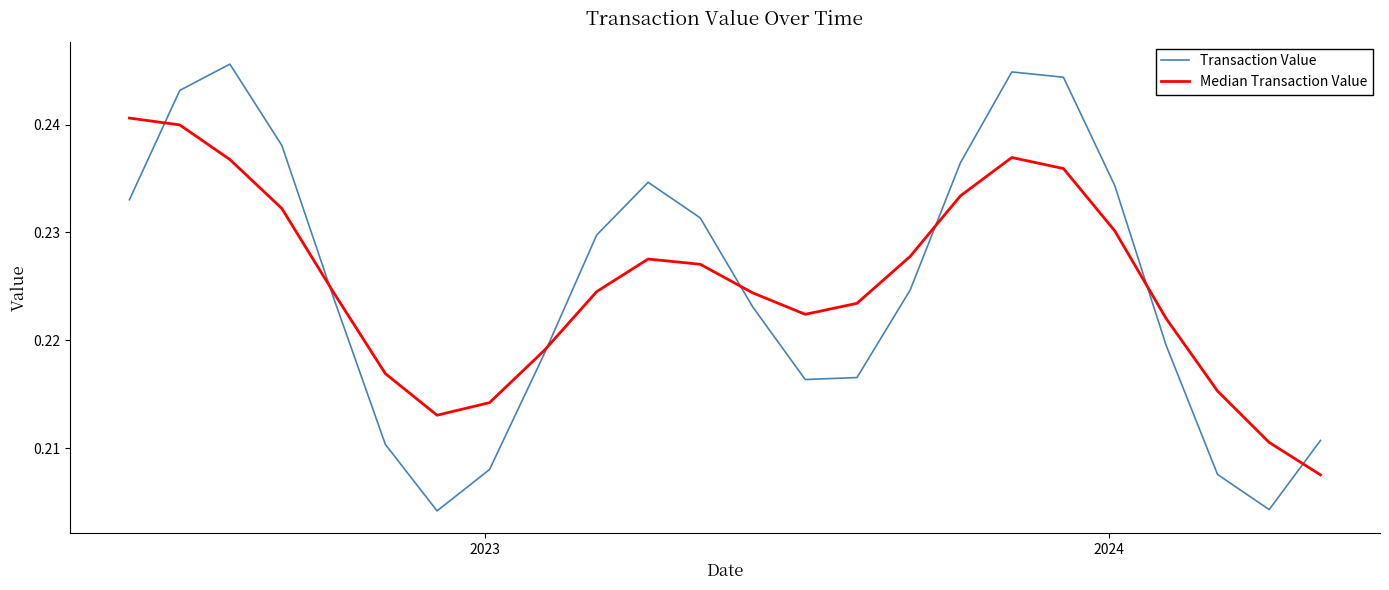

Which series has the widest spread of values?

Transaction Value